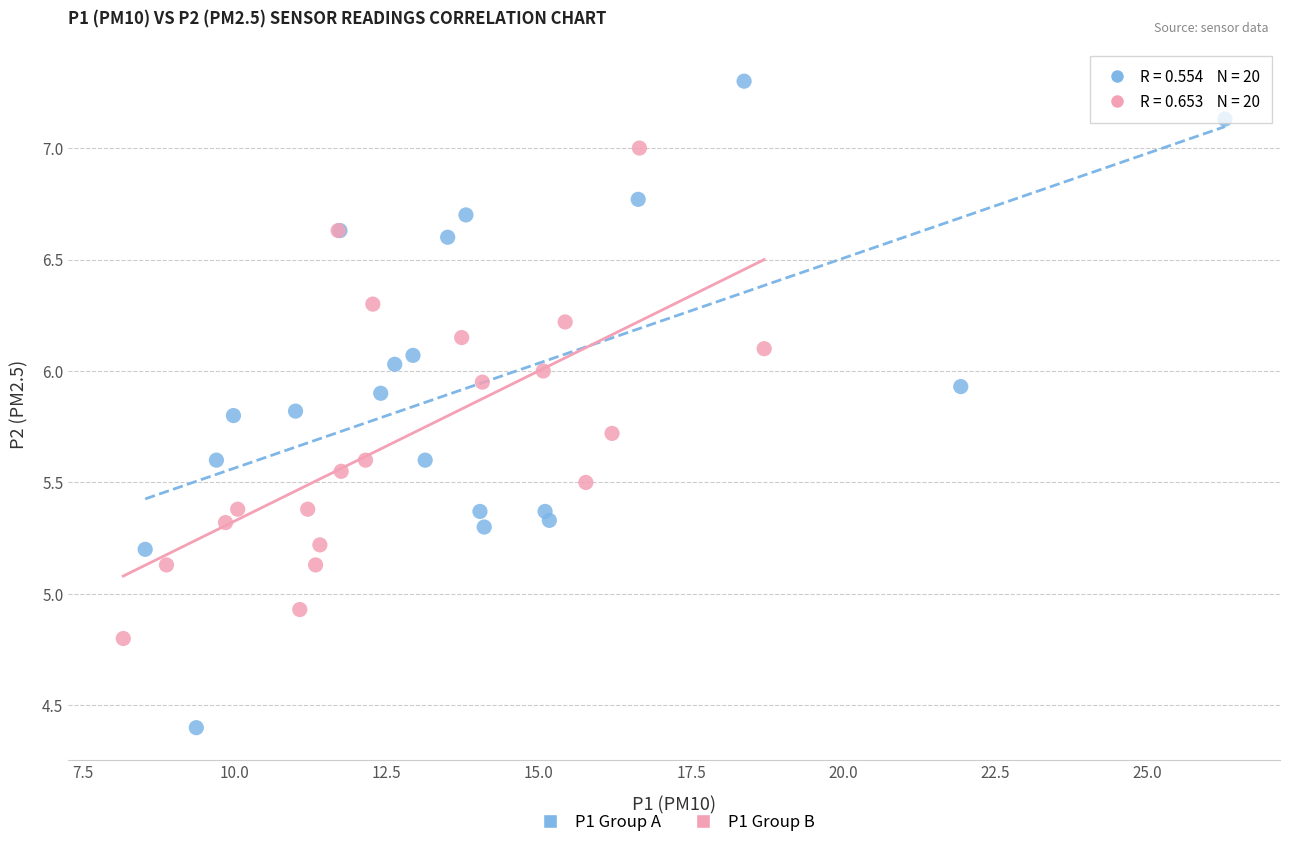

What are all the series names shown in the legend?

P1 Group A, P1 Group B